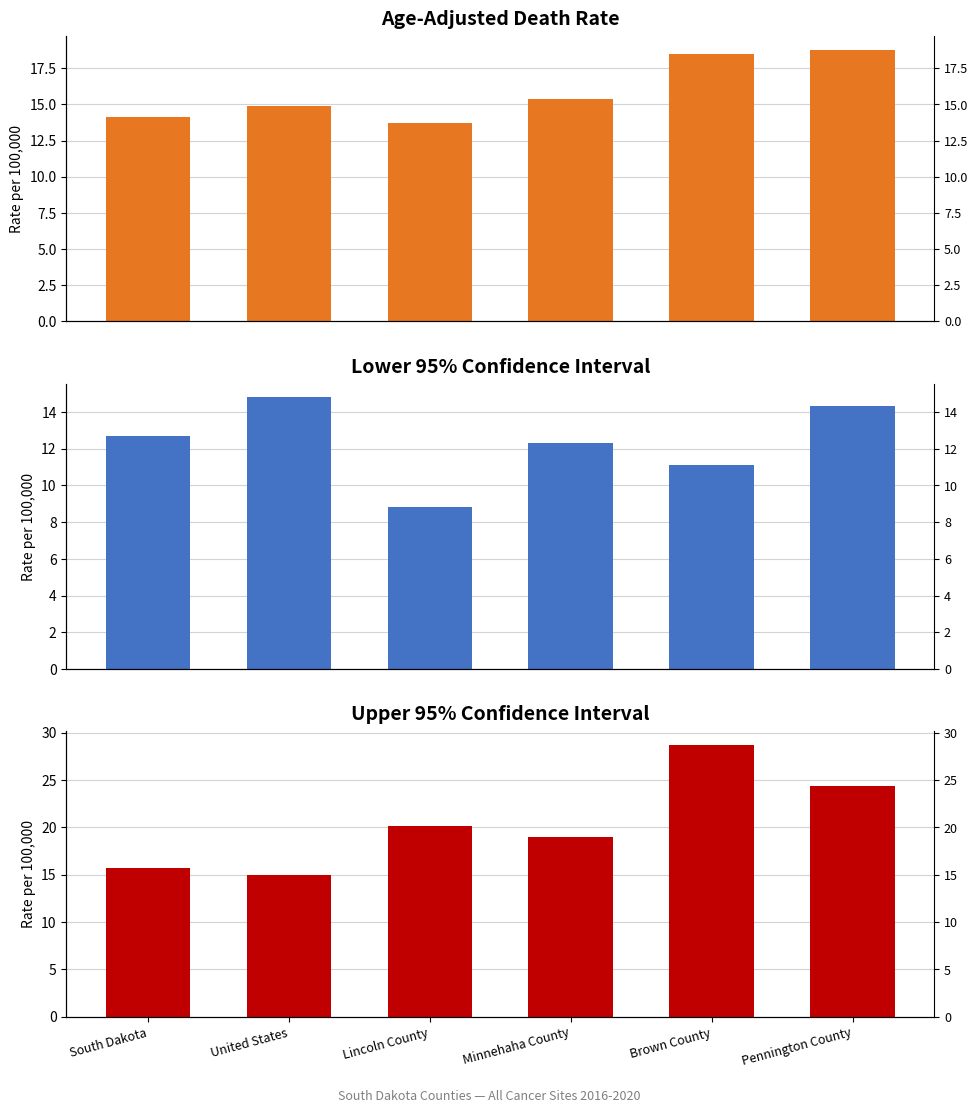

True or false: Age-Adjusted Death Rate has a value of 10.1 at United States.

False